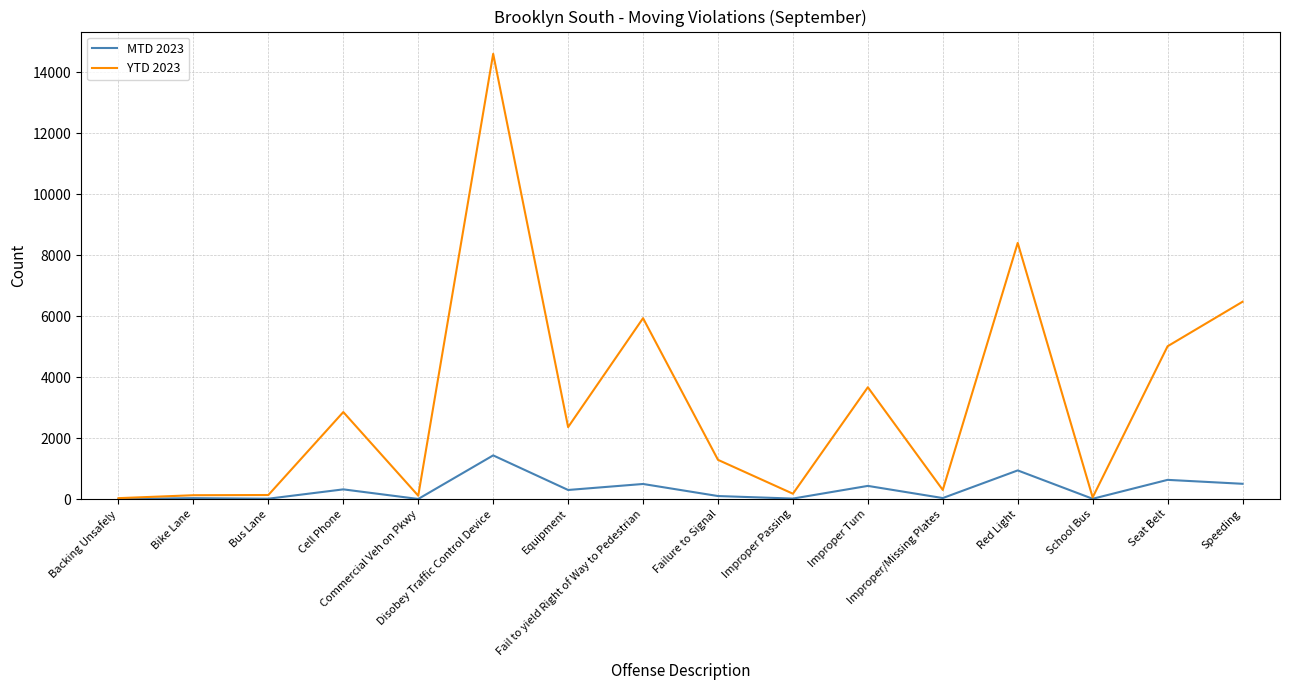

What is the difference between the maximum and minimum values in the YTD 2023 series?

14580